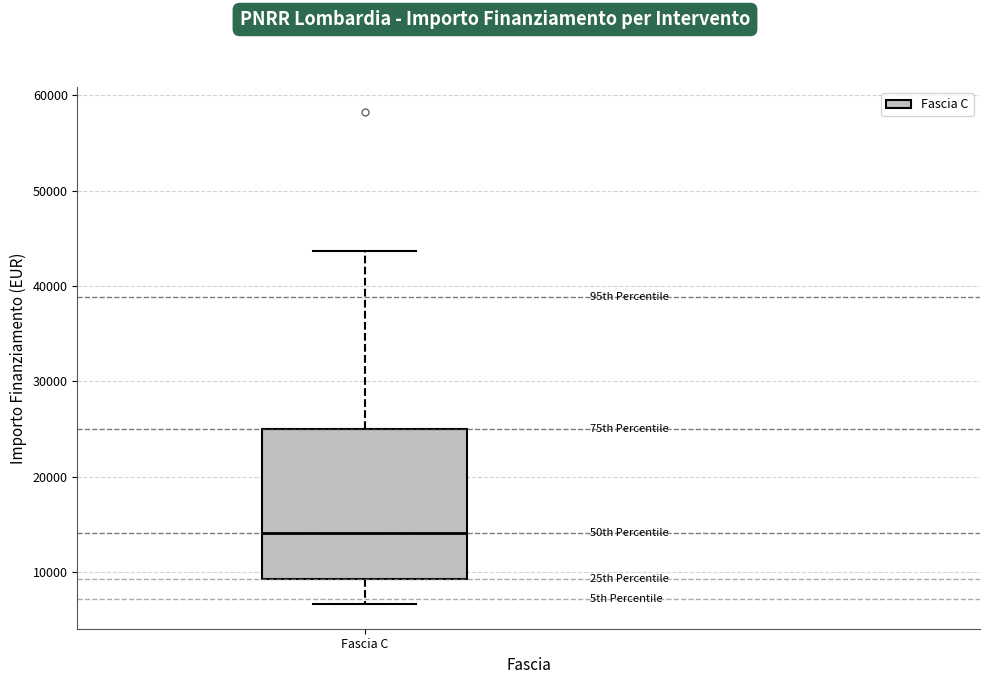

Transcribe this box plot: give where the median line is, the range the box spans, and where the two whiskers end, as read against the y-axis. The values are not printed on the chart, so give them approximately, as read against the axis.

median 14000, box 9000 to 25000, whiskers 7000 to 44000